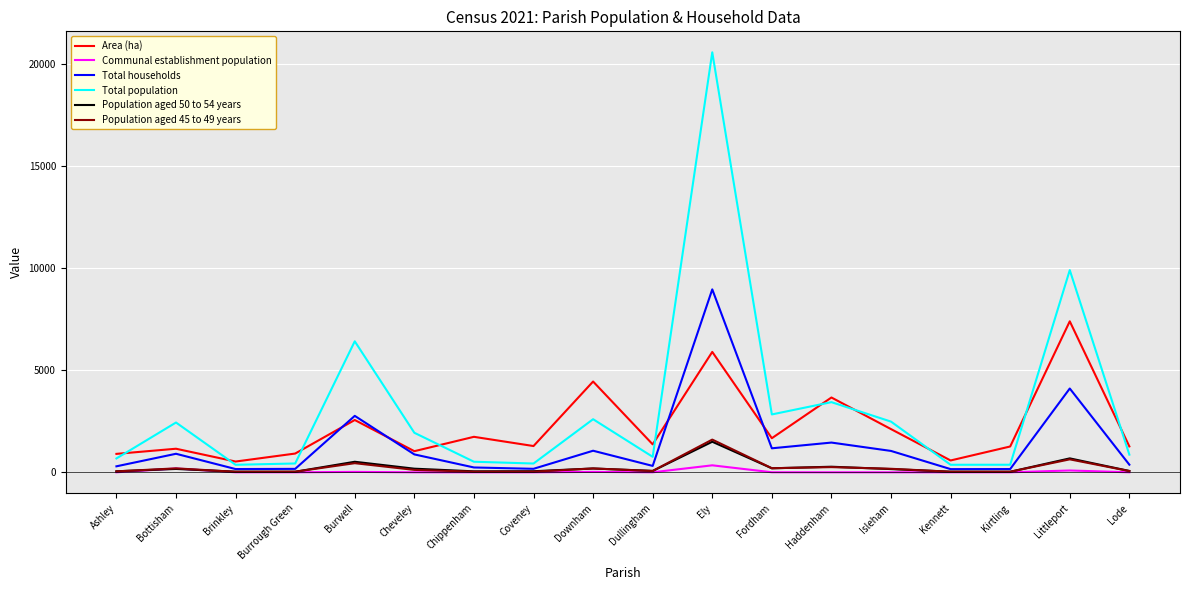

True or false: Total population and Population aged 50 to 54 years cross at least once.

False